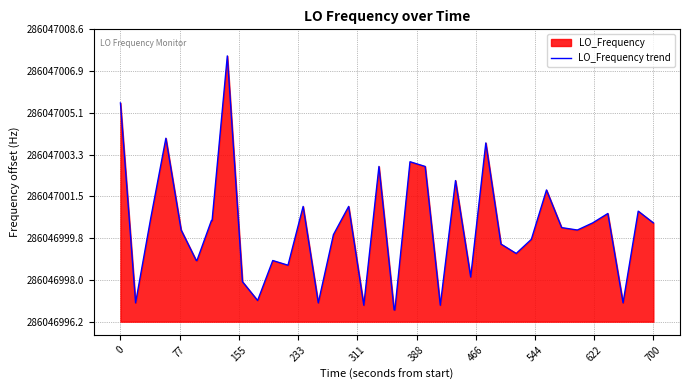

Does the chart have visible grid lines?

Yes